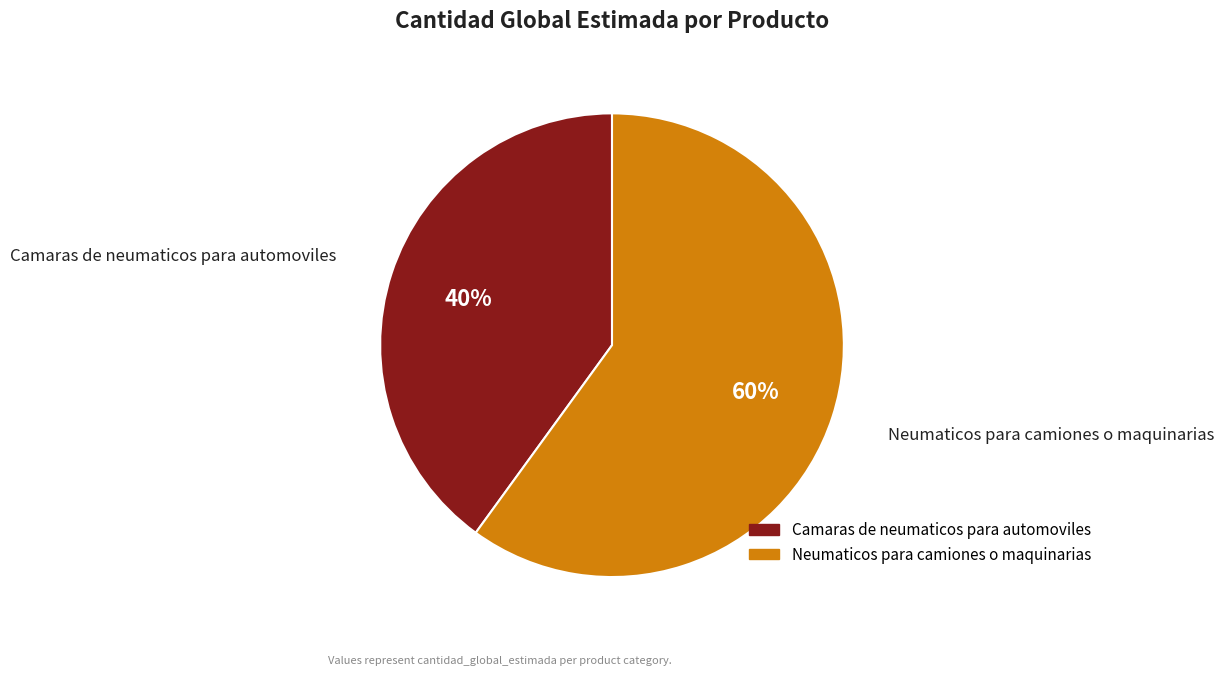

Rank the categories by value from lowest to highest.

Camaras de neumaticos para automoviles, Neumaticos para camiones o maquinarias